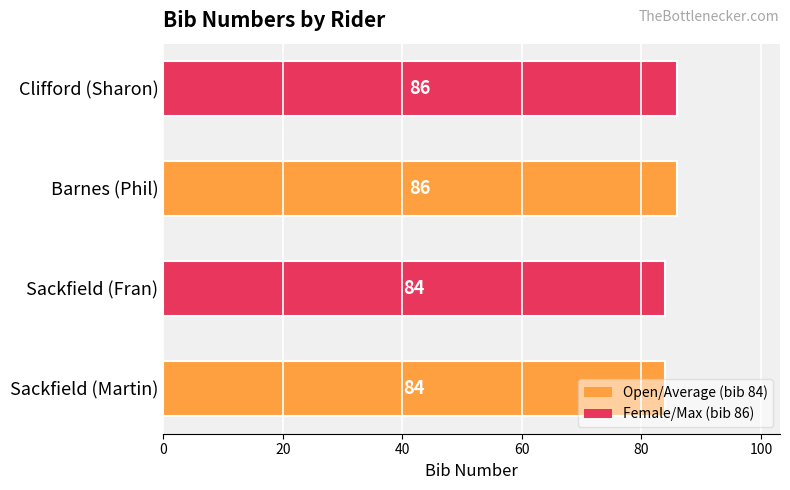

Are the bars horizontal?

Yes